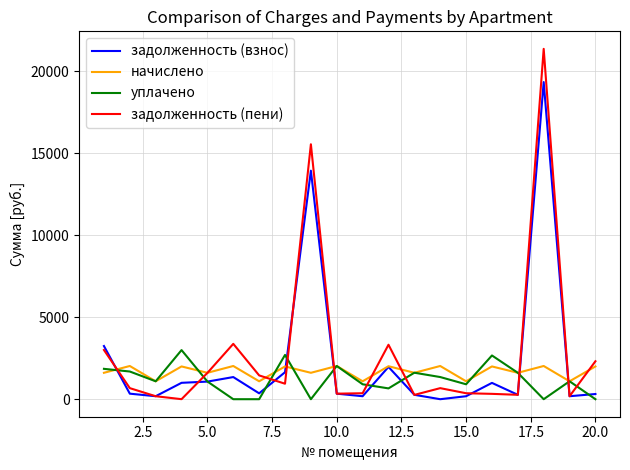

List the series in order of their peak value, lowest first.

начислено, уплачено, задолженность (взнос), задолженность (пени)